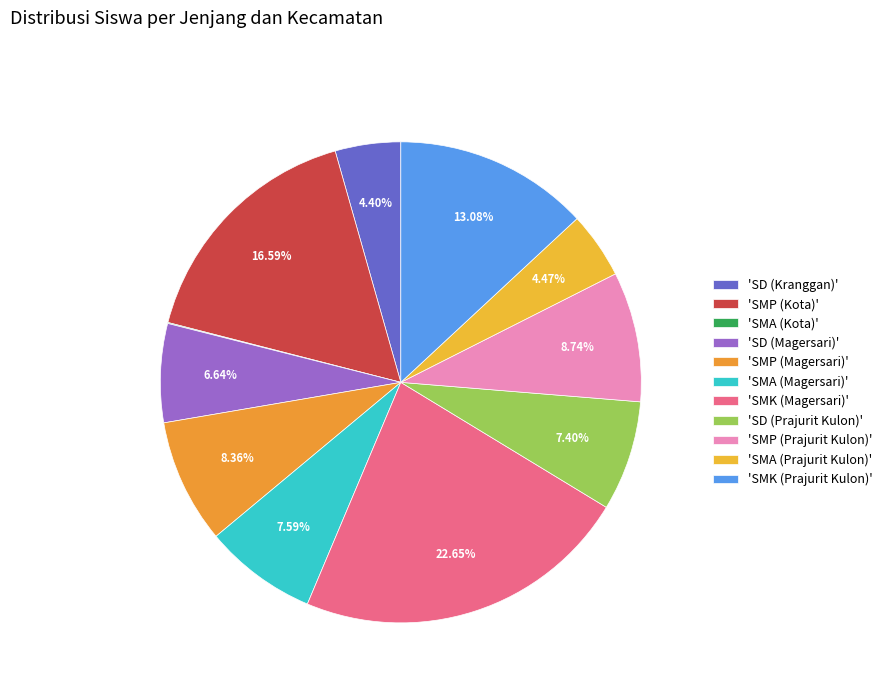

To the nearest percent, what is the average slice percentage?

9%